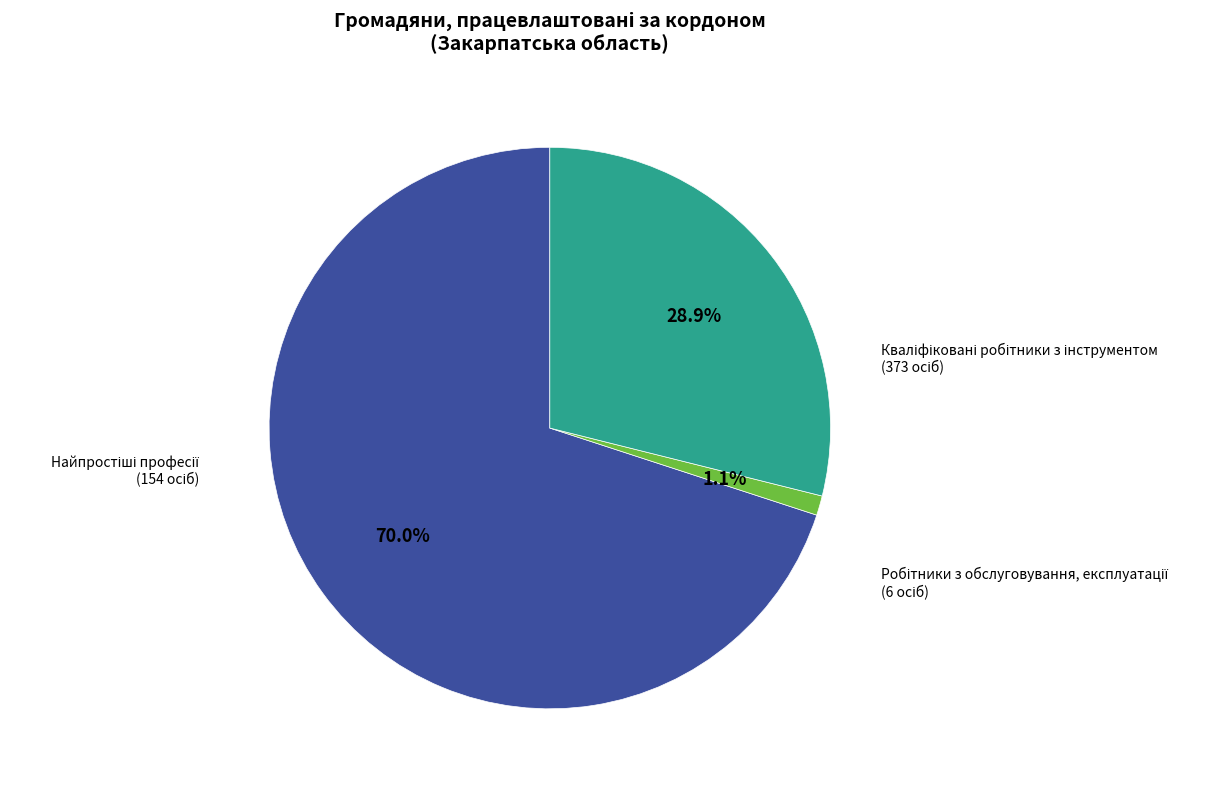

Is there any slice that represents more than half of the pie?

Yes